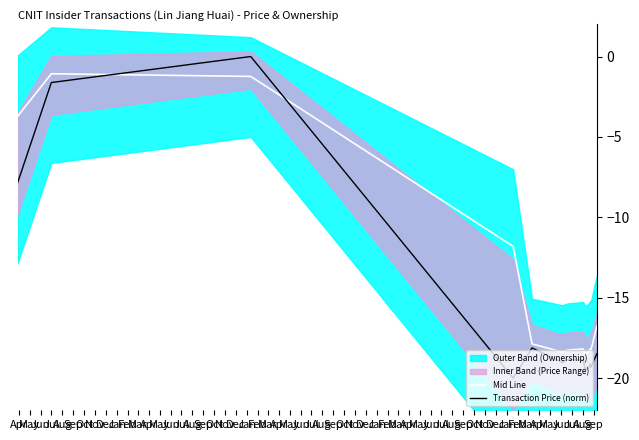

True or false: Mid Line and Transaction Price (norm) cross at least once.

True